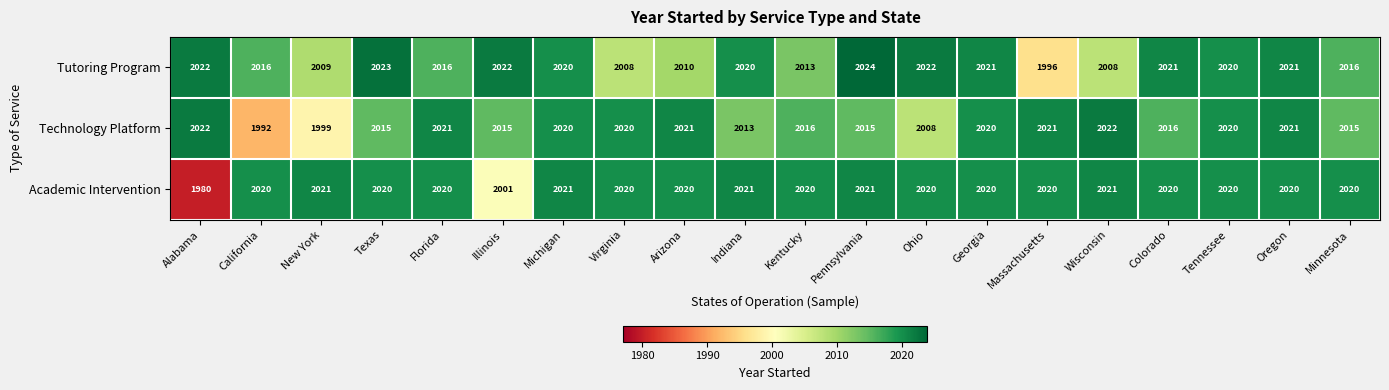

What is the approximate value of Technology Platform at New York?

1999